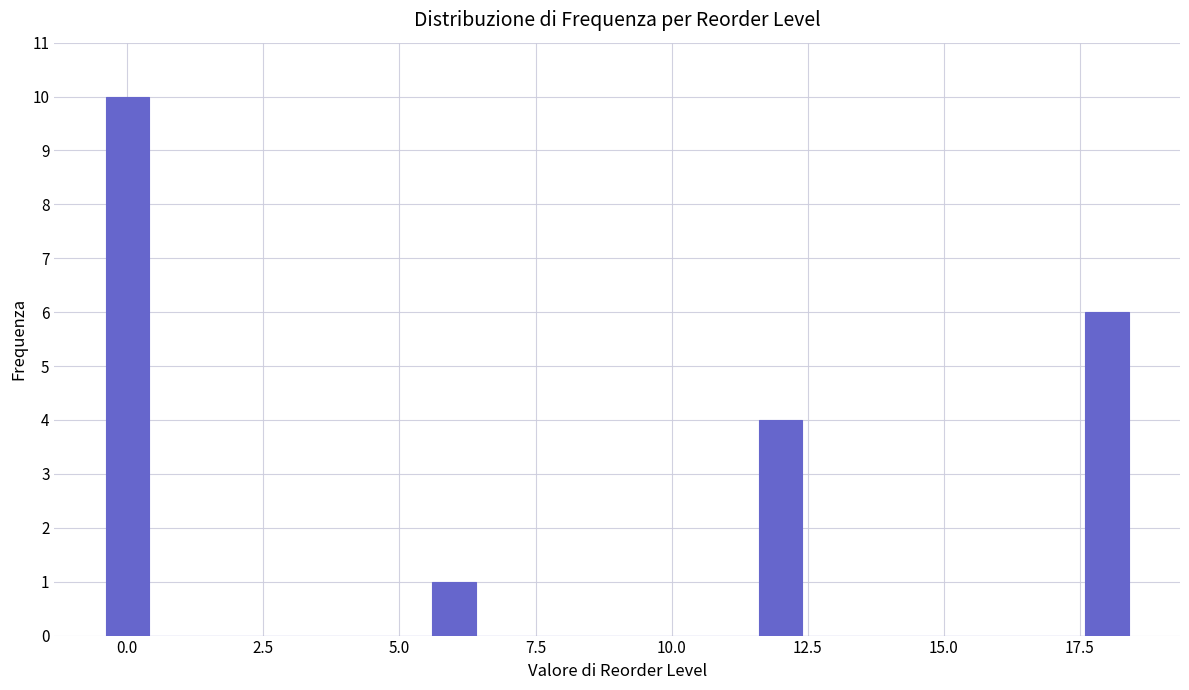

Around what value on the x-axis is the tallest bar? Give the approximate position of its centre, as read against the axis.

0.0